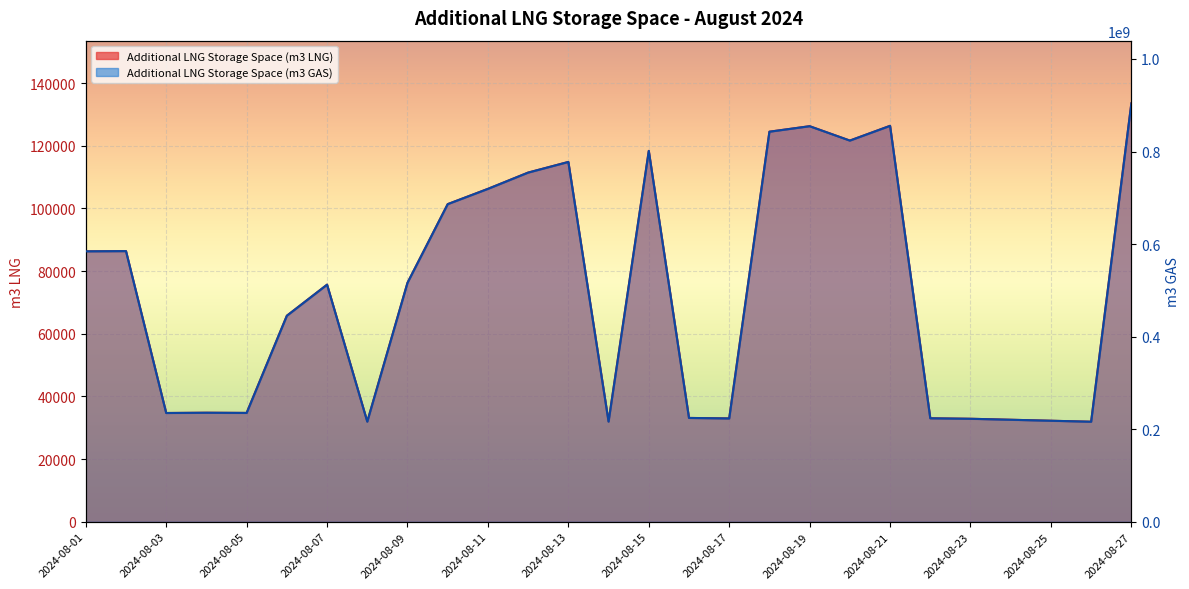

What is the difference between the highest and lowest values at 2024-08-21?

855394382